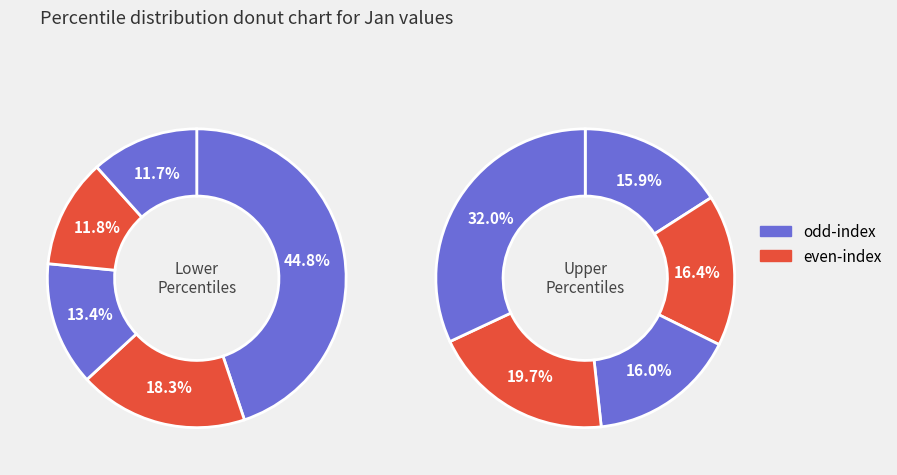

Between pct65 and pct95, which is larger?

pct95